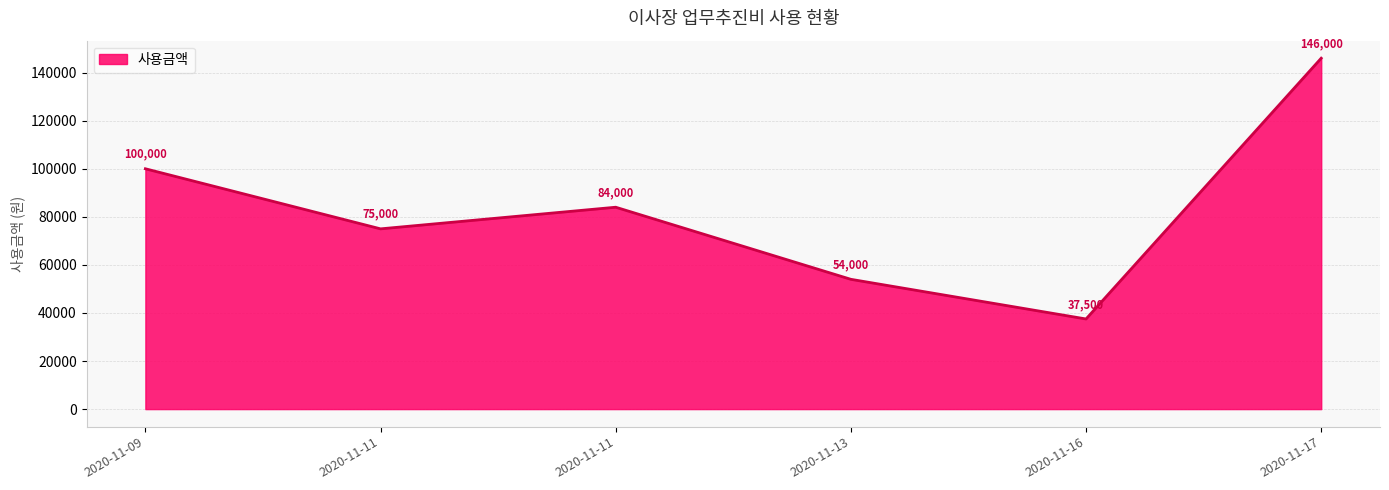

How many values are below 84000?

3